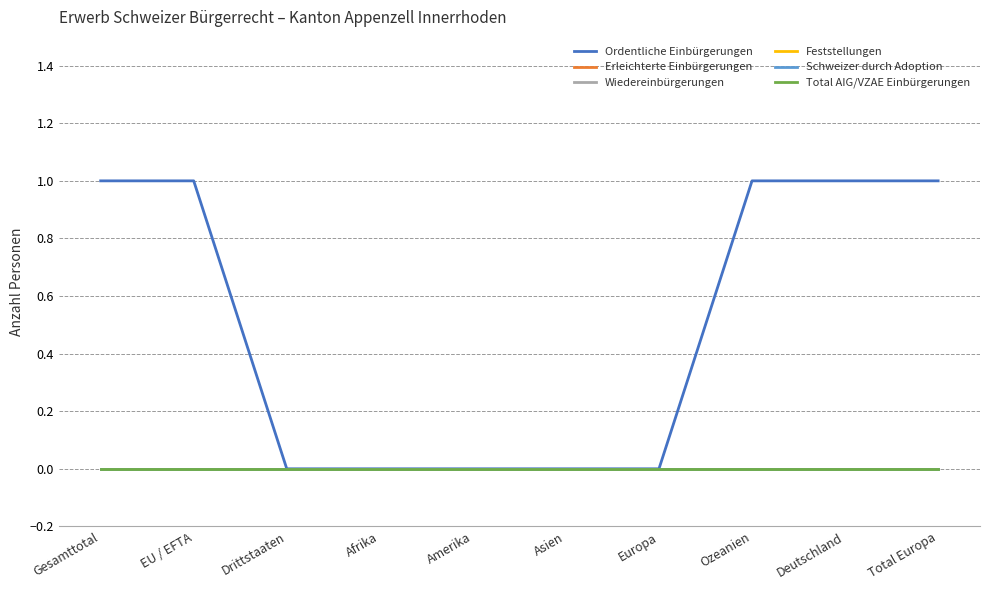

At how many categories does at least one series exceed 0?

5